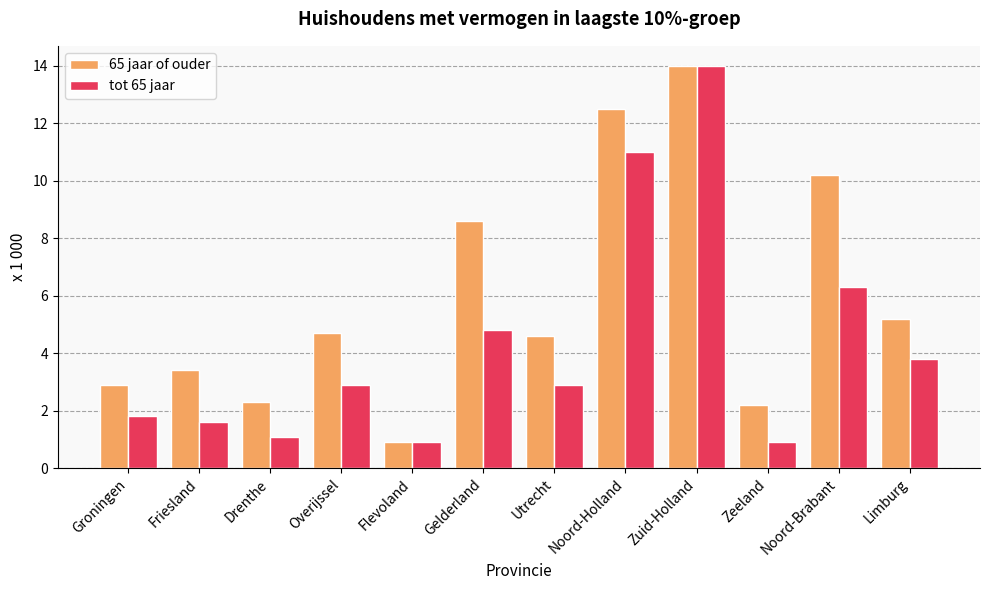

Reading right to left, list all the values displayed in this chart.

65 jaar of ouder: 5.2	10.2	2.2	14.0	12.5	4.6	8.6	0.9	4.7	2.3	3.4	2.9
tot 65 jaar: 3.8	6.3	0.9	14.0	11.0	2.9	4.8	0.9	2.9	1.1	1.6	1.8